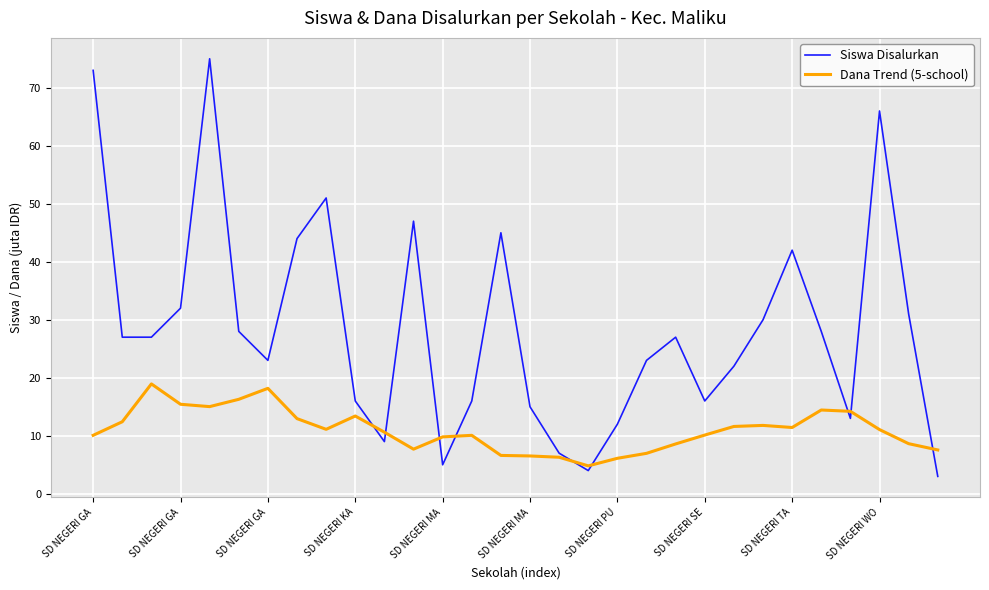

How many lines are shown in the chart?

2